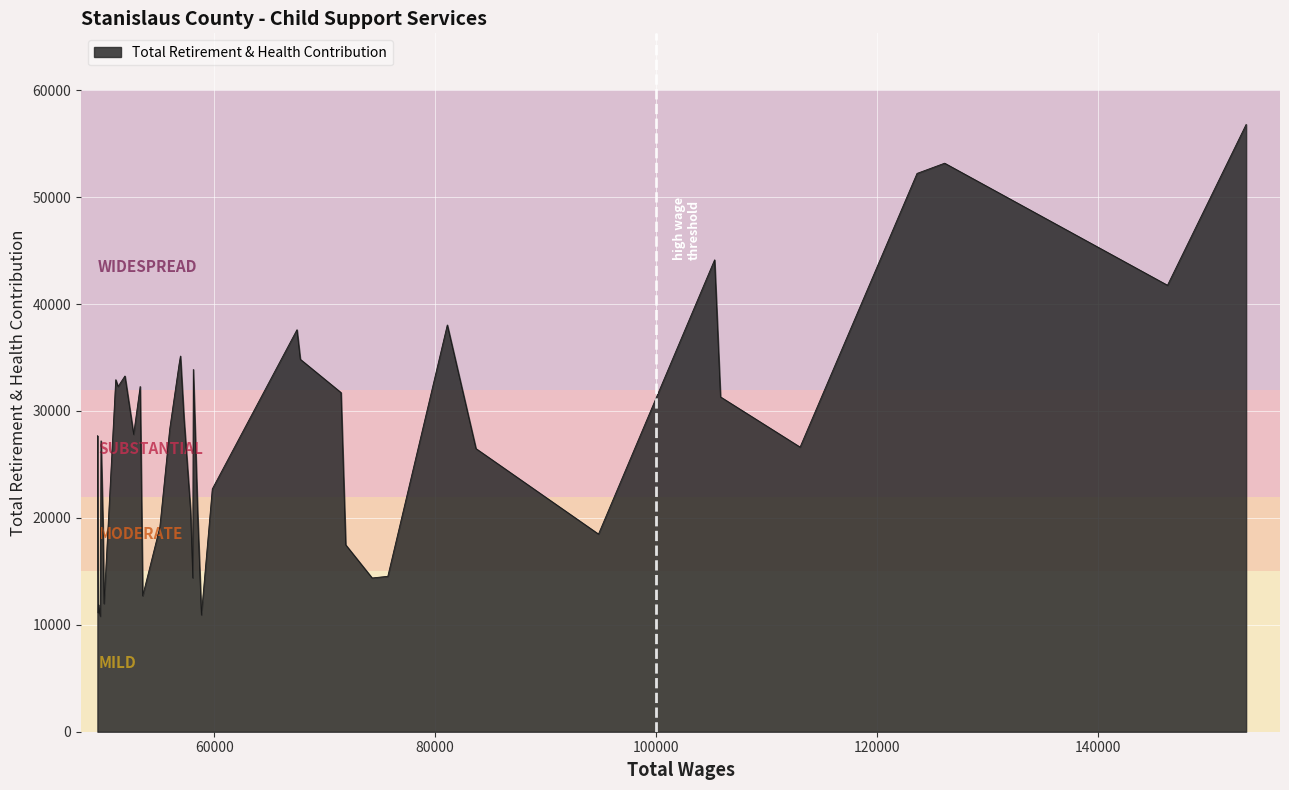

What is the smallest value displayed?

10798